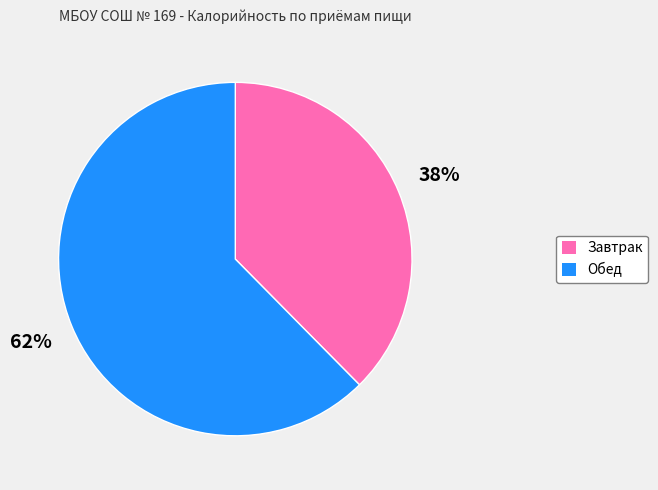

Is the sum of Обед and Завтрак greater than half?

Yes